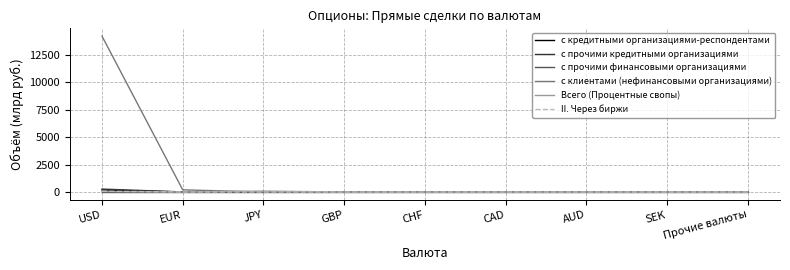

The с клиентами (нефинансовыми организациями) series shows 0.0 at GBP. True or false?

True